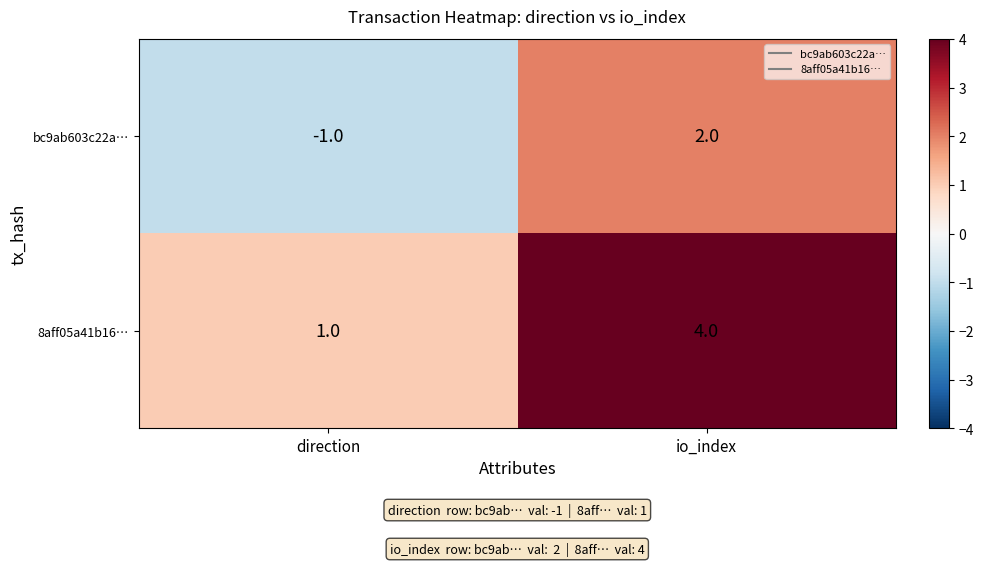

True or false: bc9ab603c22a… has a value of 1 at io_index.

False